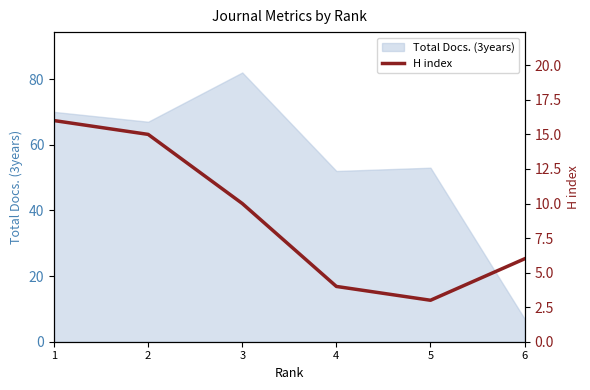

Does the chart display data point markers on the line(s)?

No